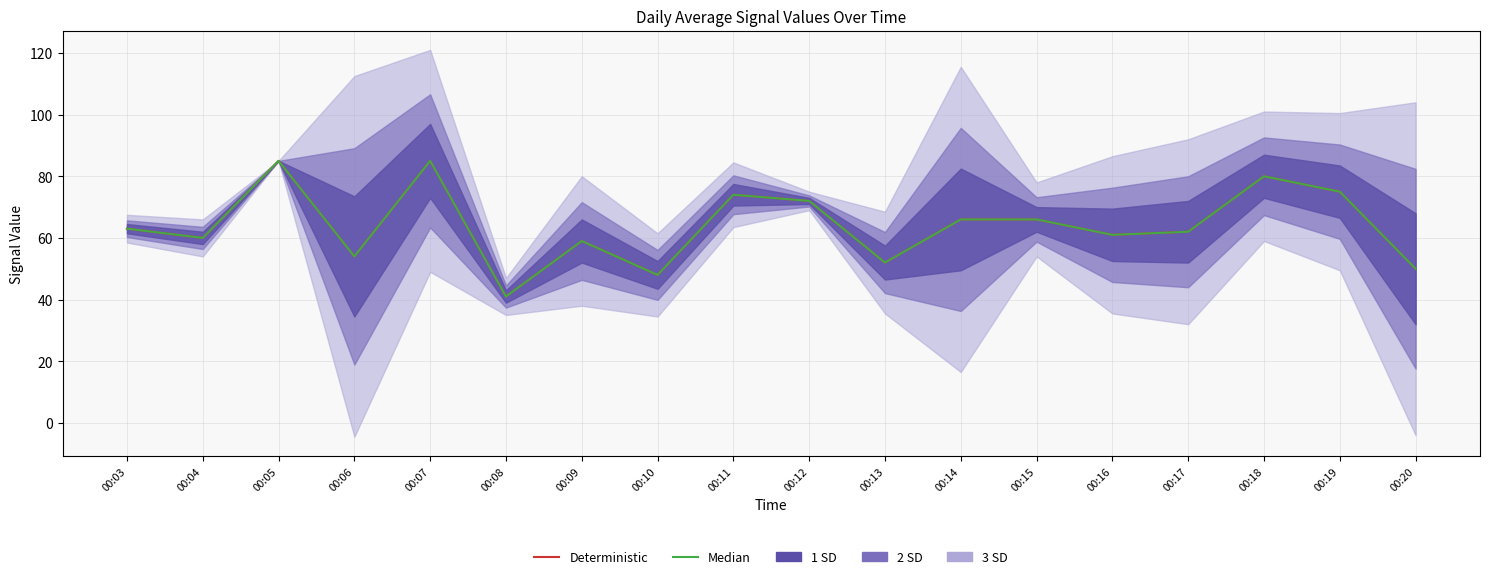

Which category has the lowest value in the Median series?

00:08